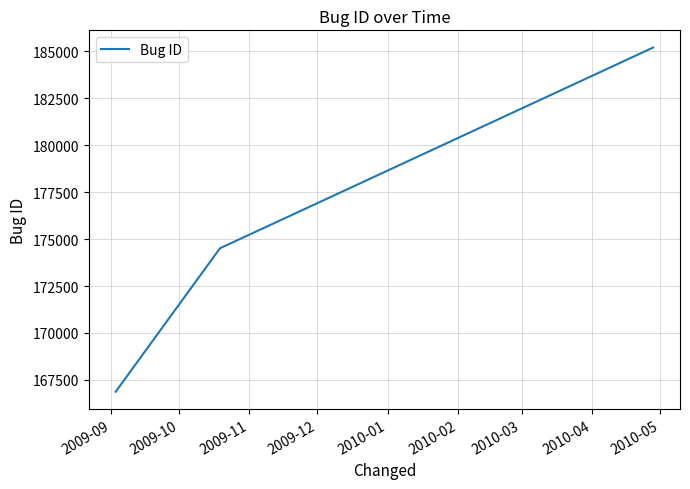

What is the minimum value shown in the chart?

166871